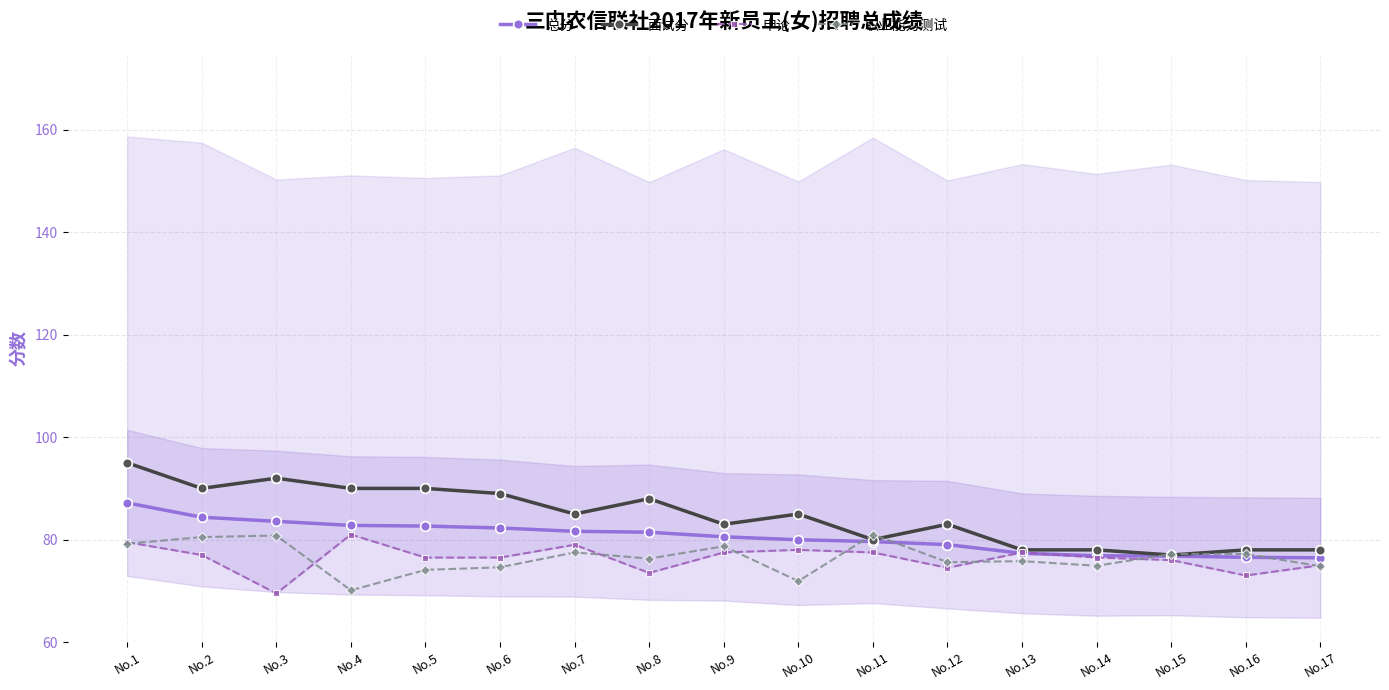

Which category has the lowest value in the 面试分 series?

No.15